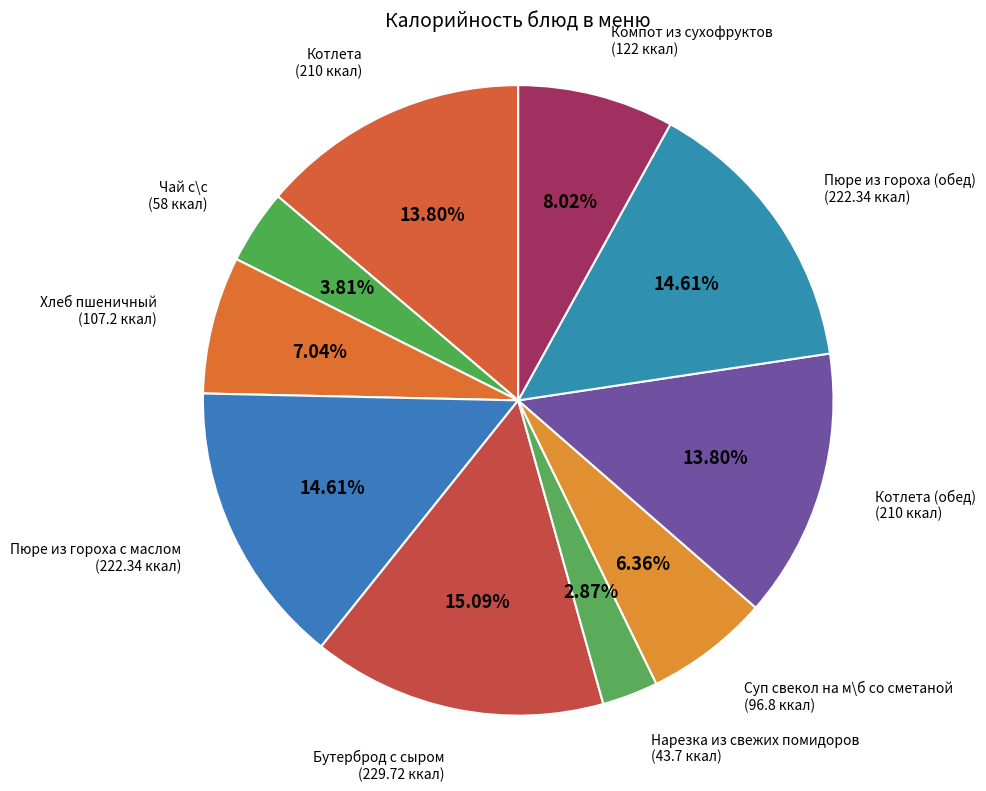

How many slices are in this pie chart?

10